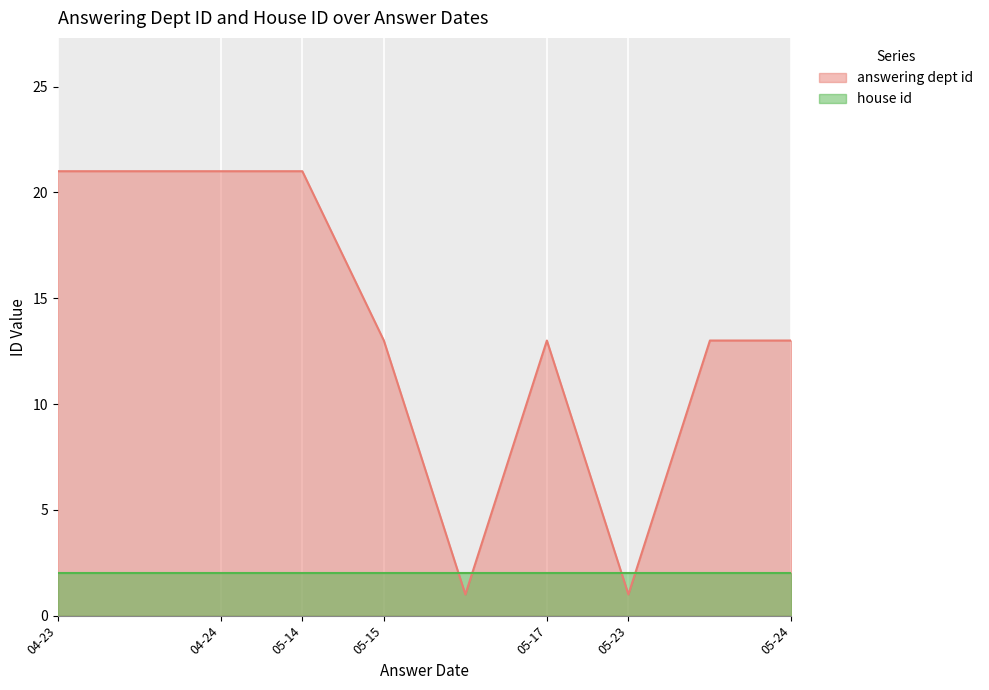

What is the greatest value displayed?

21